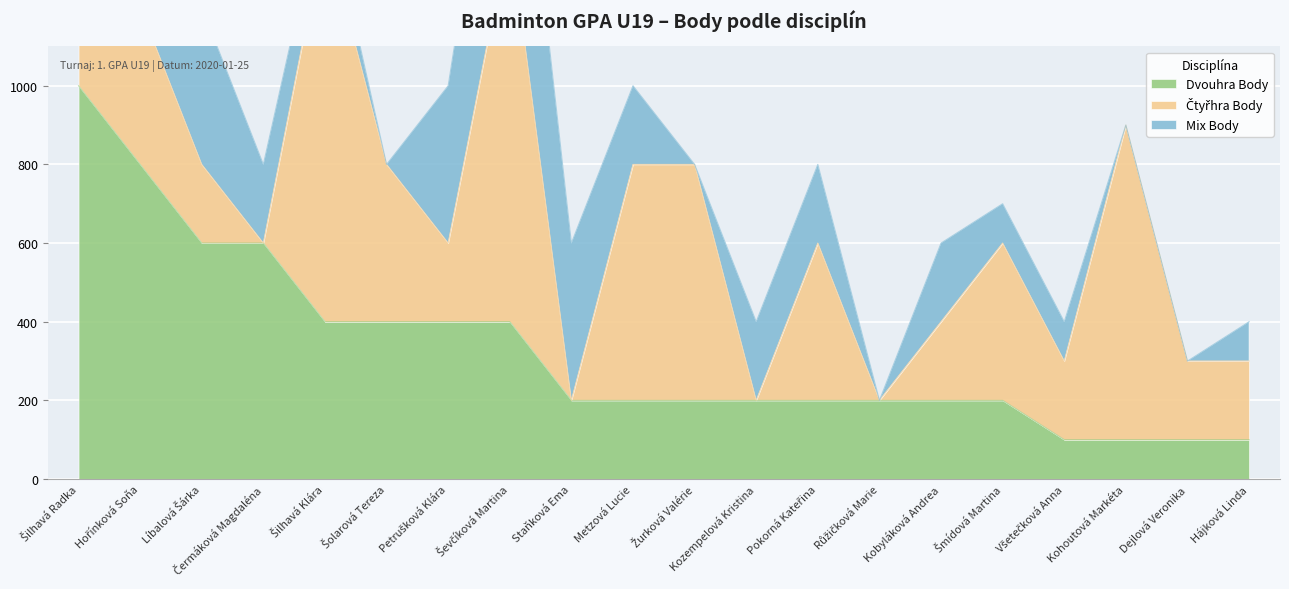

At which label does Dvouhra Body first exceed 200?

Šilhavá Radka